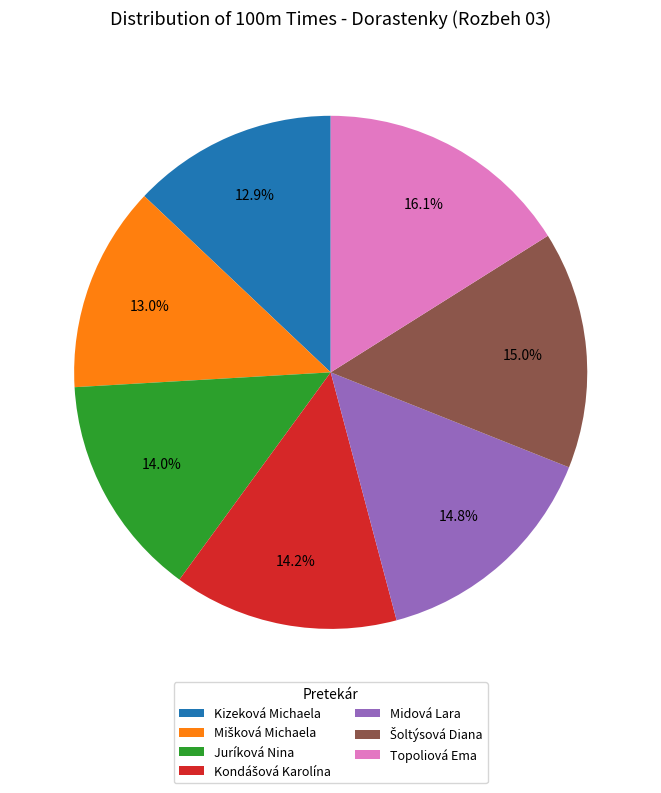

Does any single category account for the majority?

No